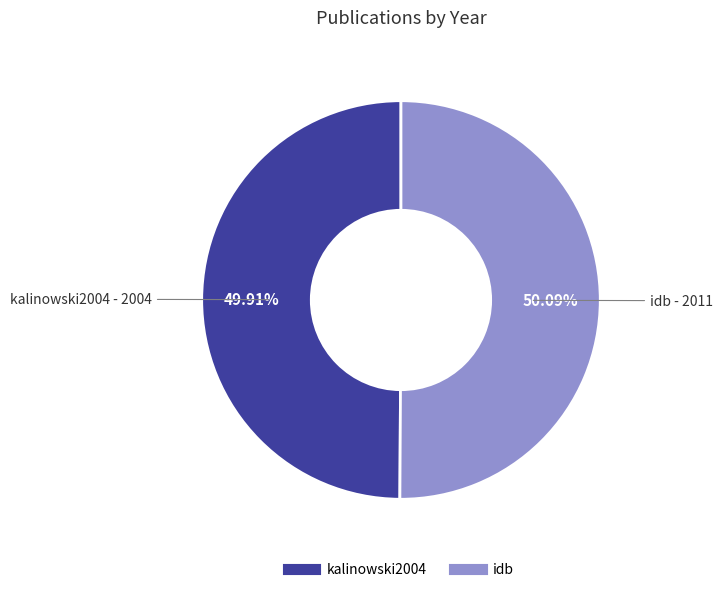

To the nearest percent, what portion does idb represent?

50%